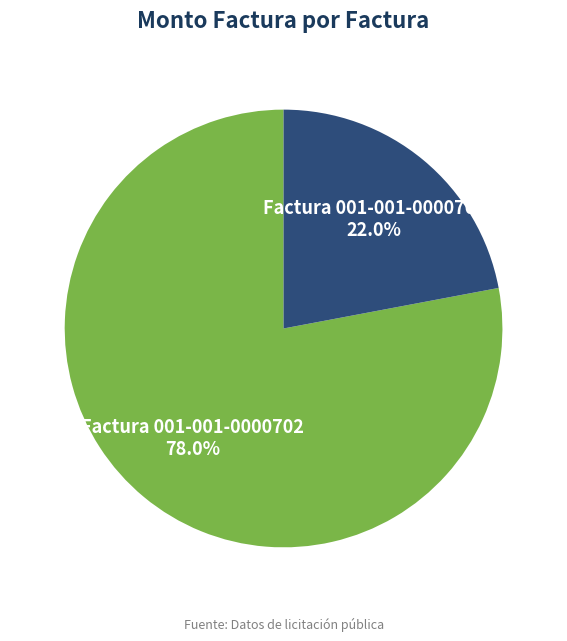

To the nearest percent, what is the average slice percentage?

50%